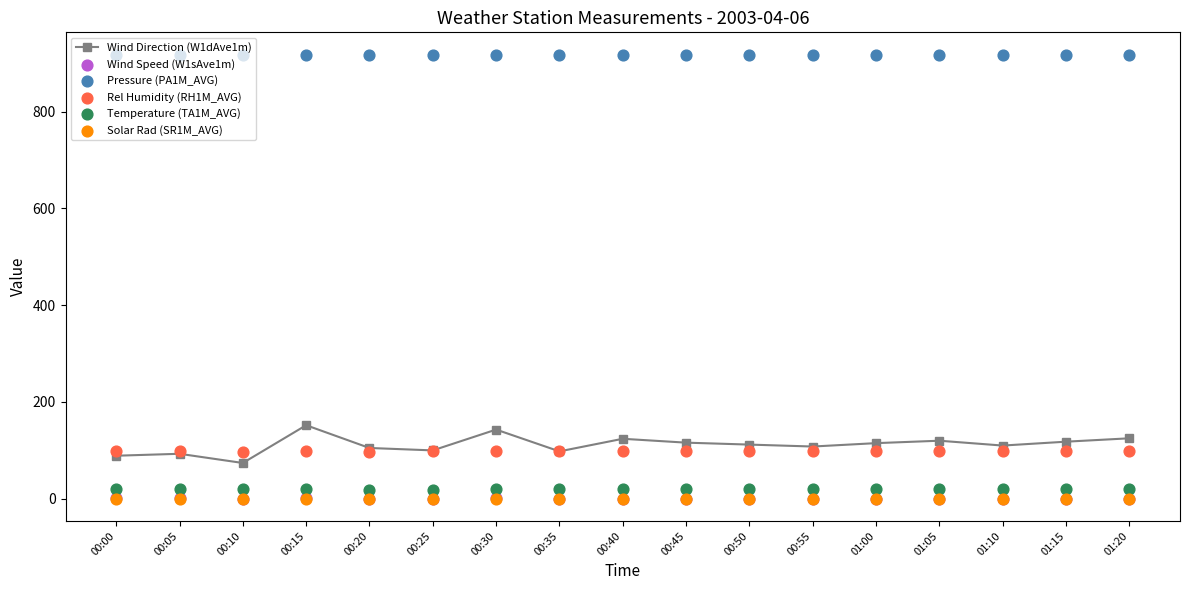

Which series reaches the minimum Y coordinate?

Solar Rad (SR1M_AVG)